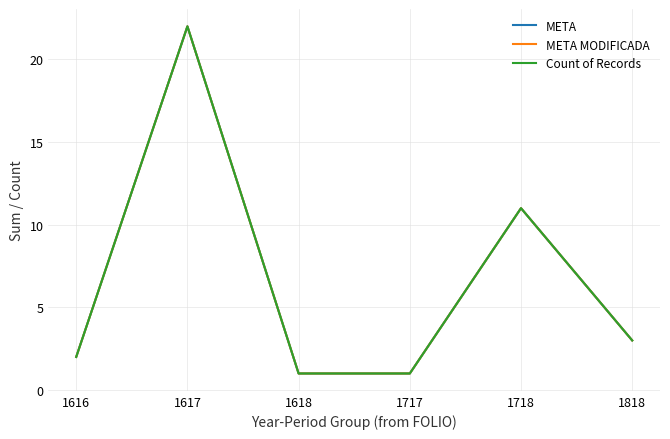

Which has a higher value, 1818 or 1717?

1818